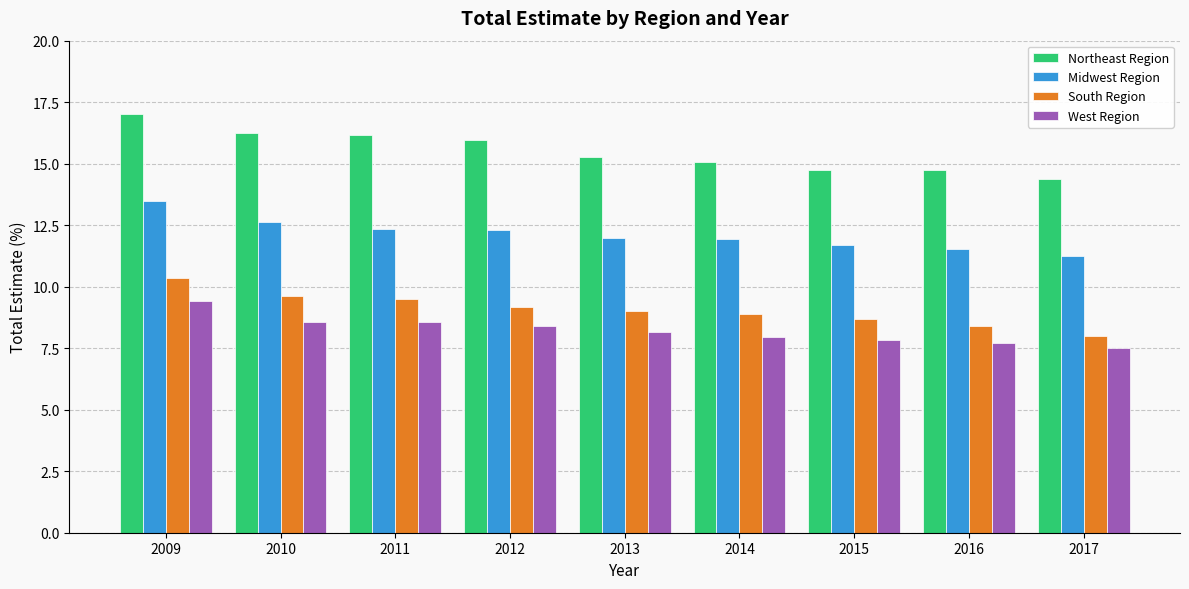

How many groups of bars are there?

9